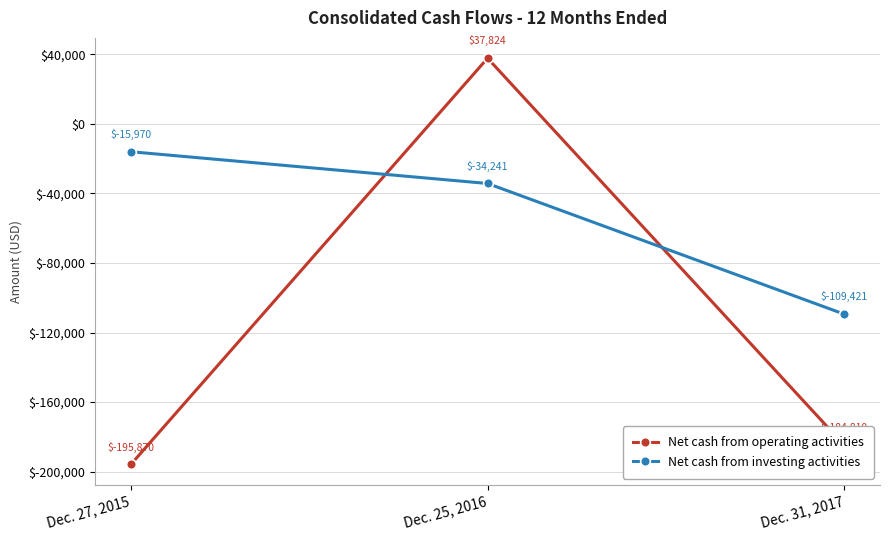

Between Dec. 27, 2015 and Dec. 25, 2016, which series saw the biggest shift?

Net cash from operating activities